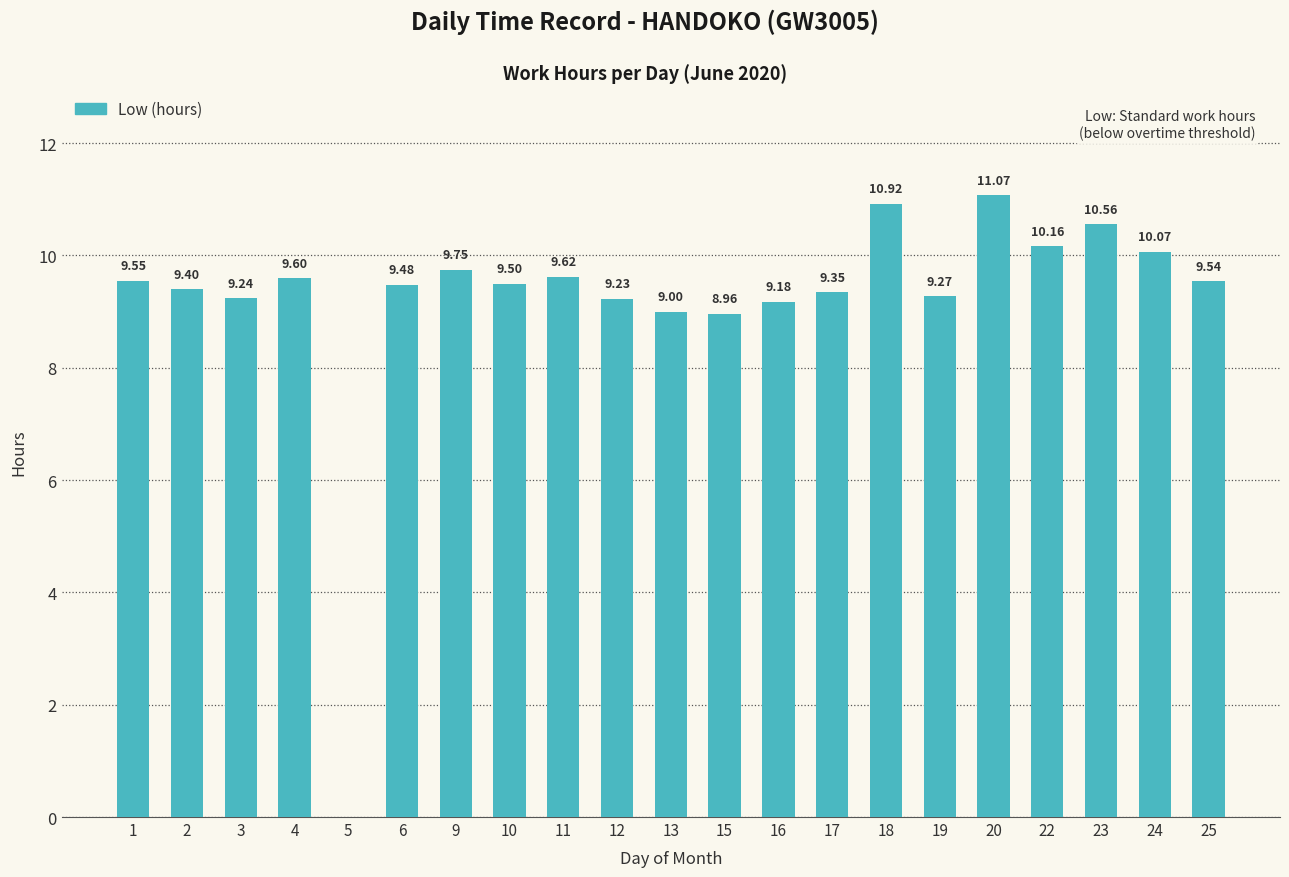

Between 9 and 18, which is larger?

18